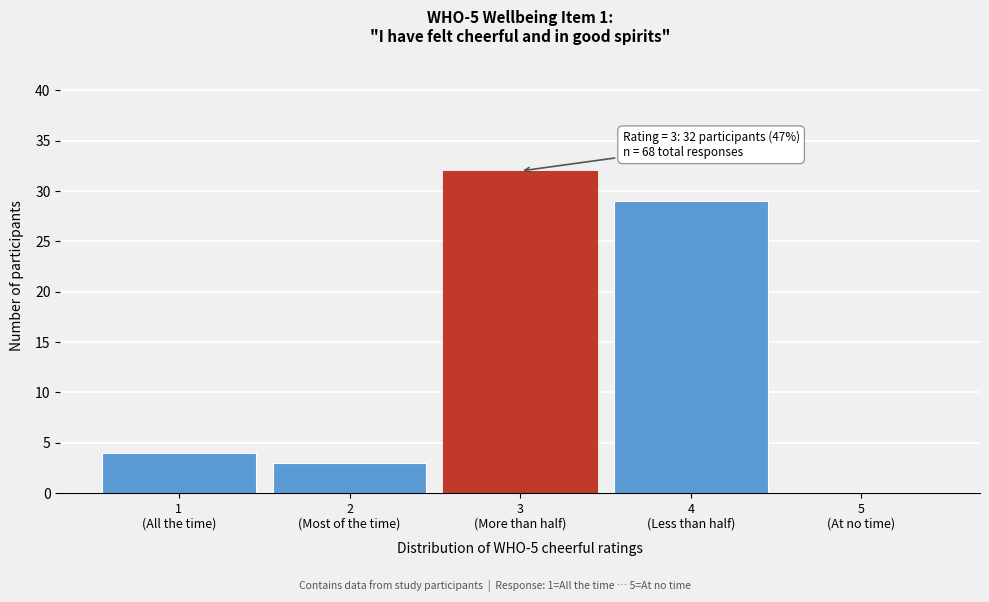

What is the sum of all values?

68